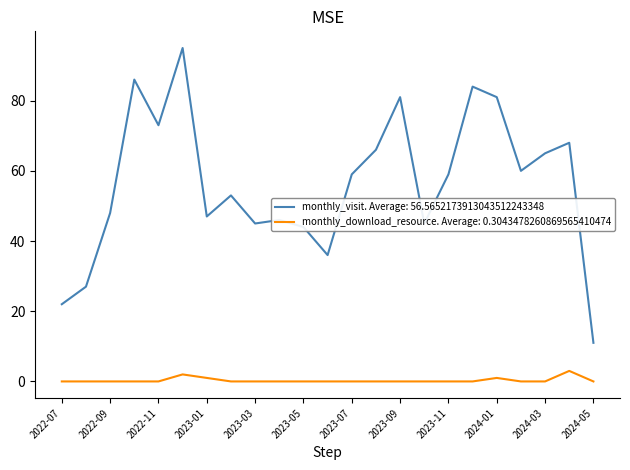

Does the chart have visible grid lines?

No